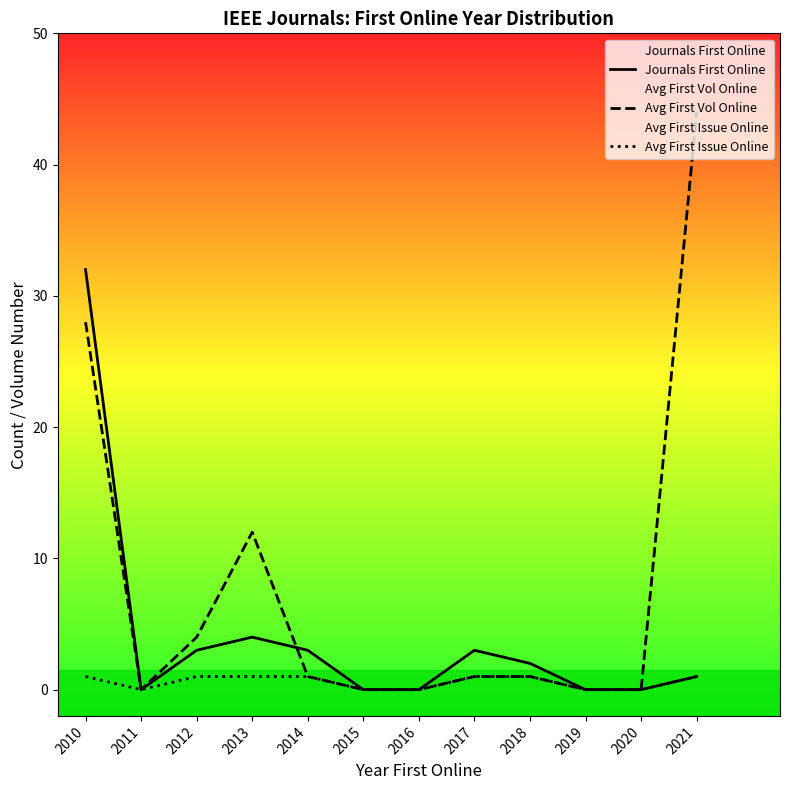

Does the chart display data point markers on the line(s)?

No